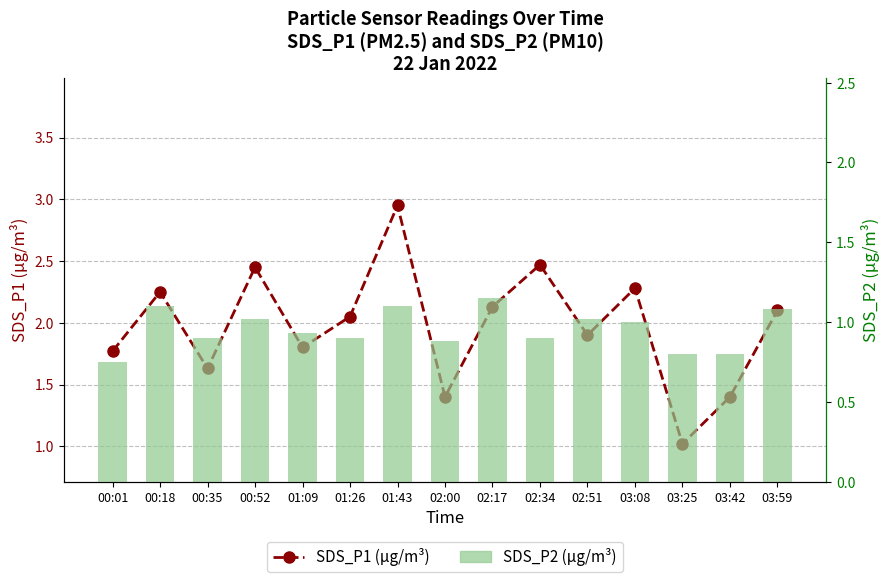

The value of SDS_P2 (µg/m³) at 03:25 is 0.2. True or false?

False